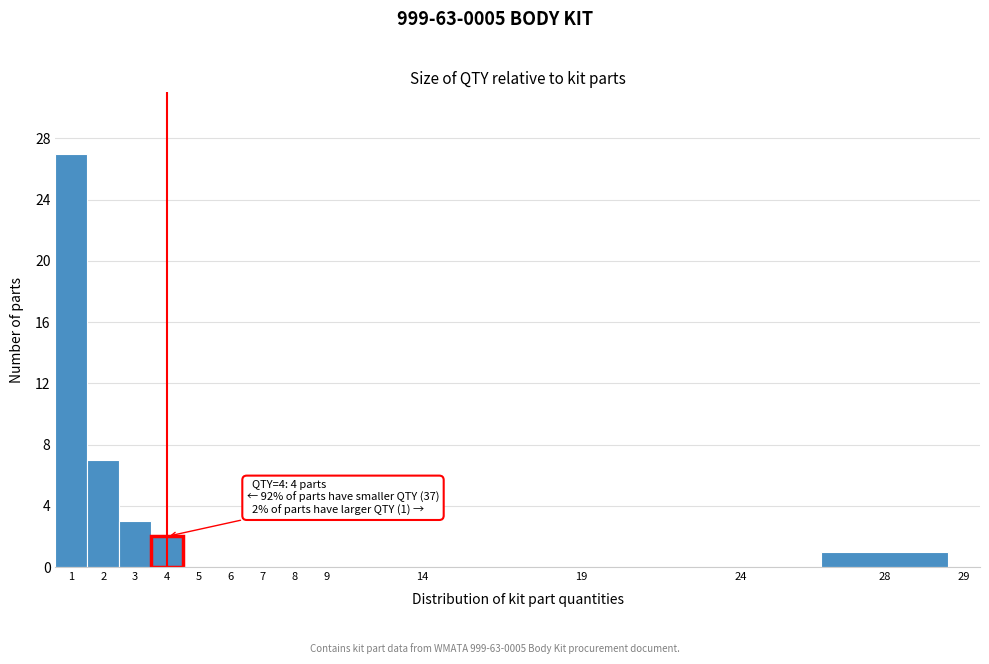

Reading left to right, what are all the values shown in this chart?

1=27	2=7	3=3	4=2	5=0	6=0	7=0	8=0	9=0	14=0	19=0	24=0	28=1	29=0